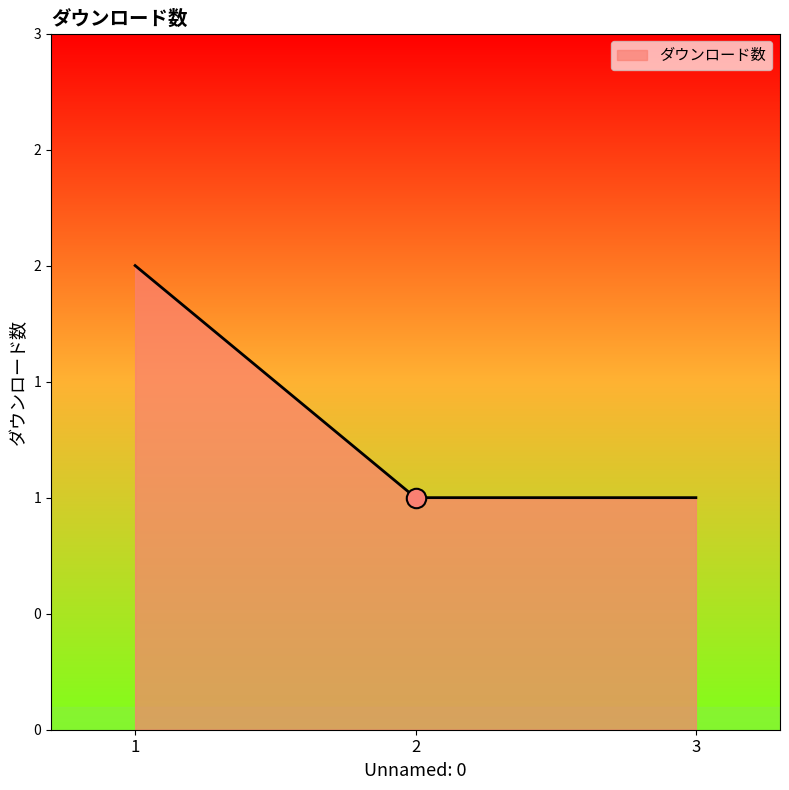

List the labels in order of value, largest first.

1, 2, 3